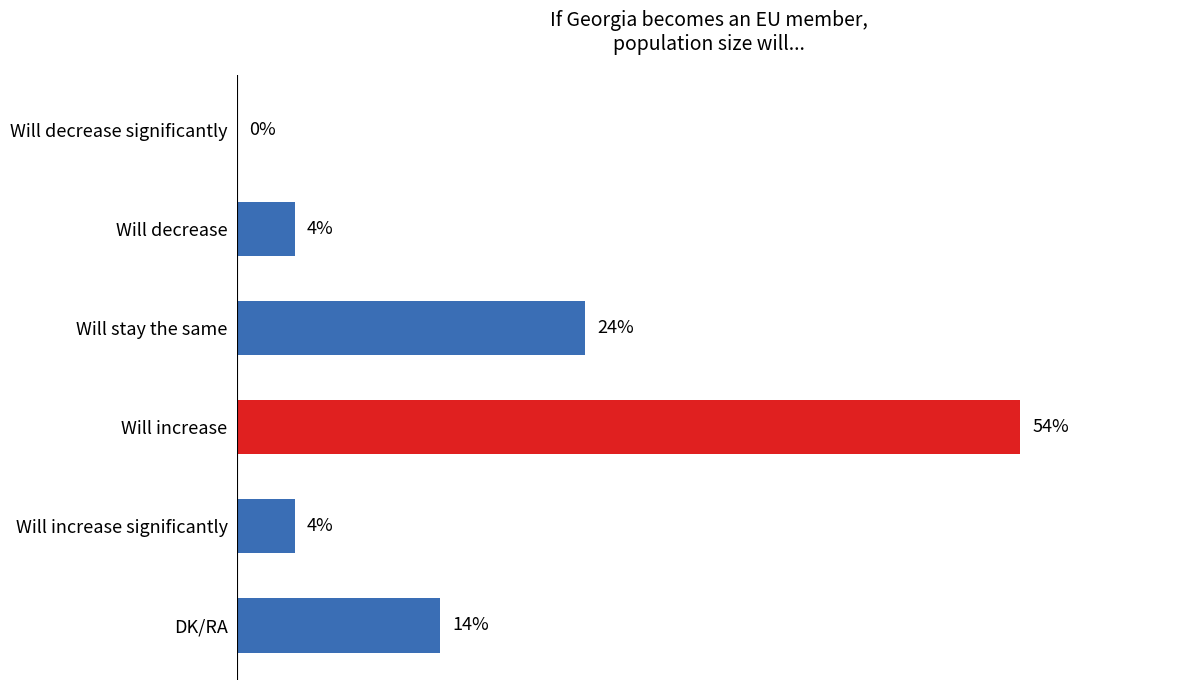

At which label is the value closest to 27?

Will stay the same